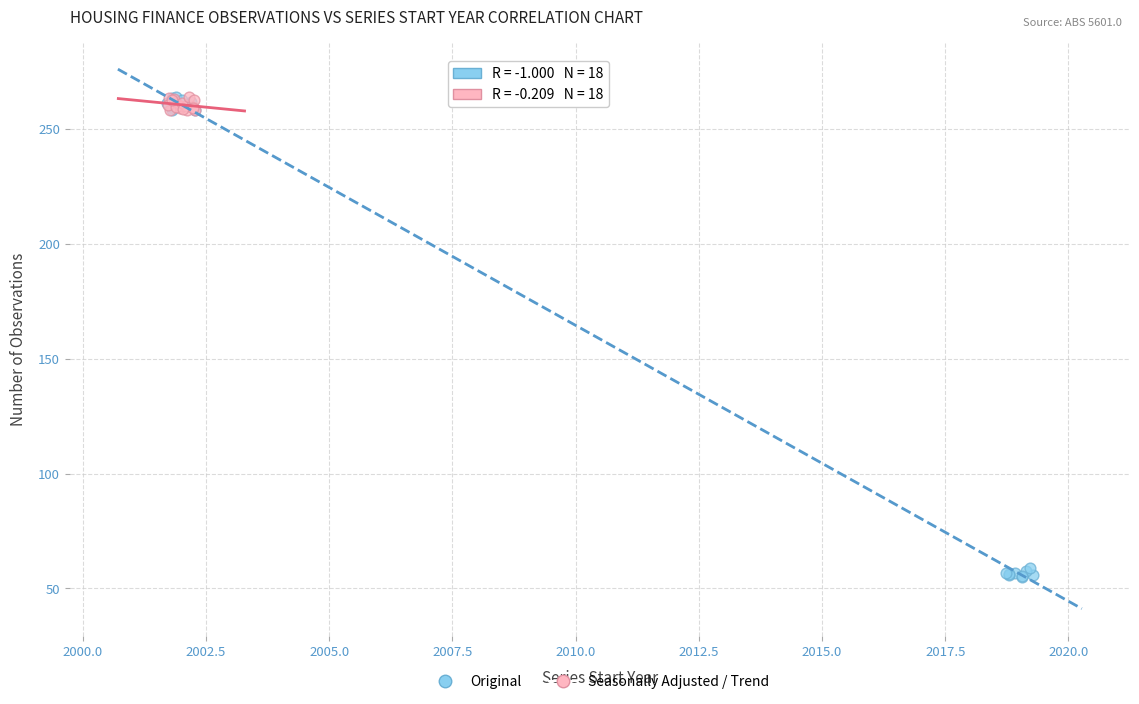

Which series has the largest Y range (max minus min)?

Original